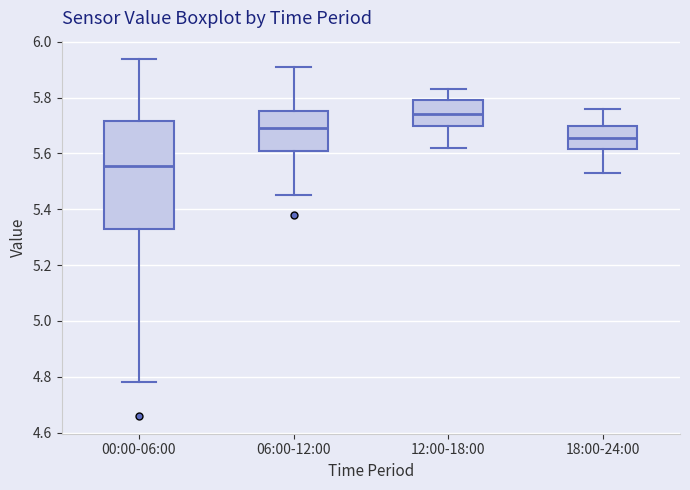

Where is the upper edge of the box for 18:00-24:00 on the y-axis? The values are not printed on the chart, so give them approximately, as read against the axis.

5.70